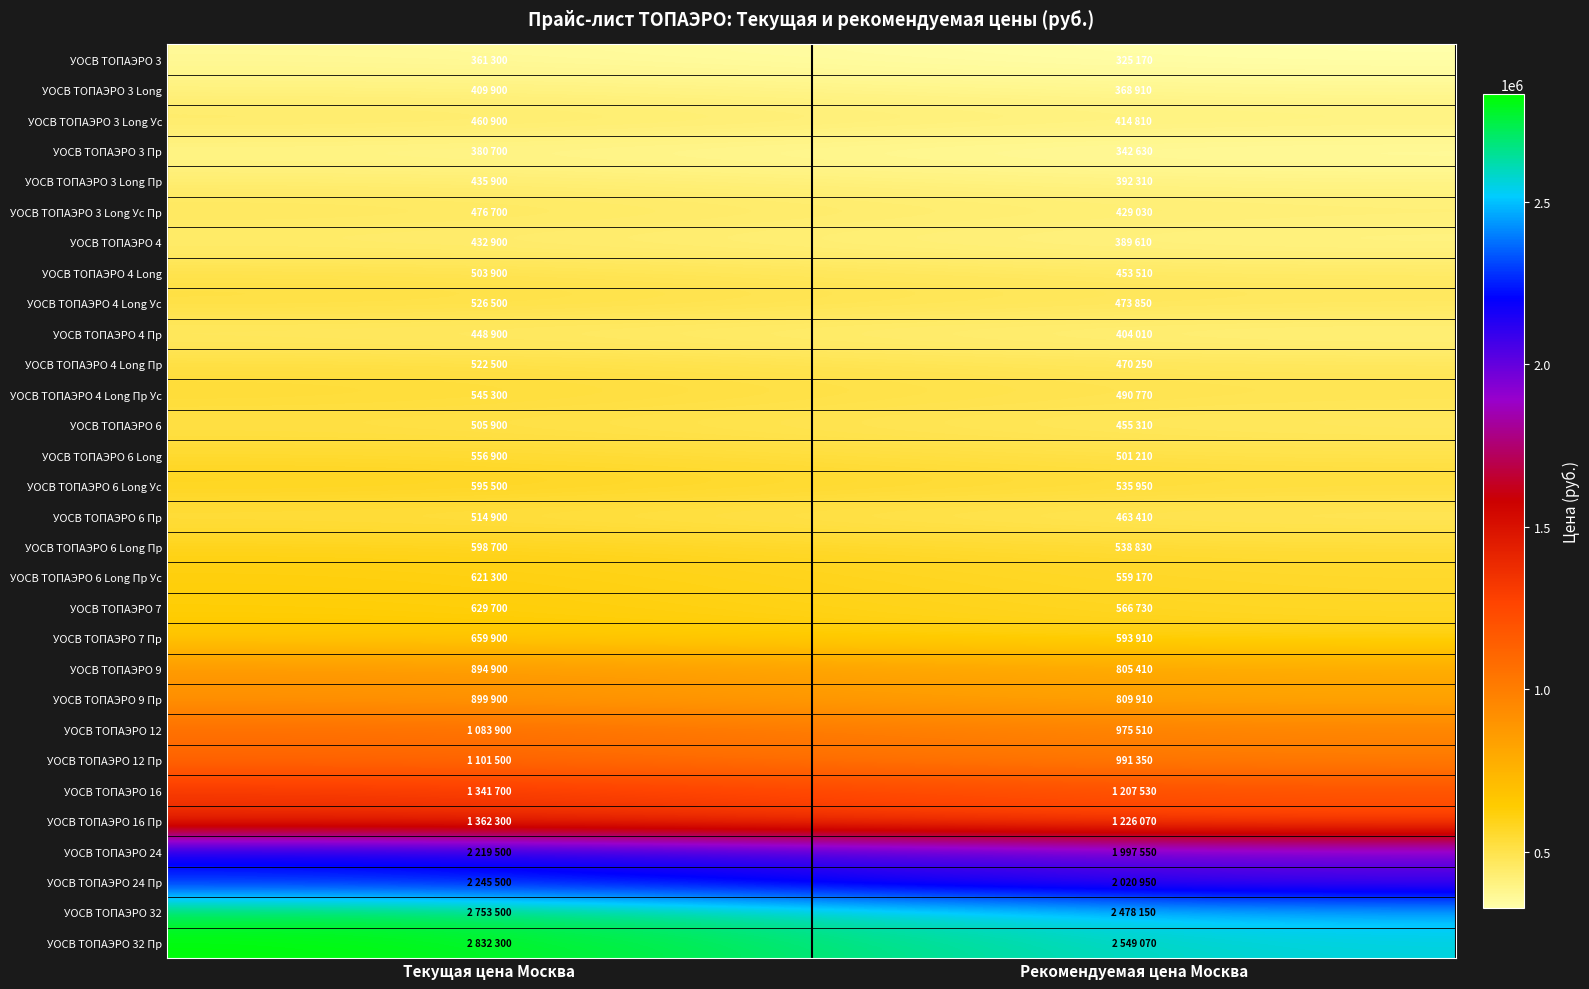

How many categories are shown in the chart?

2